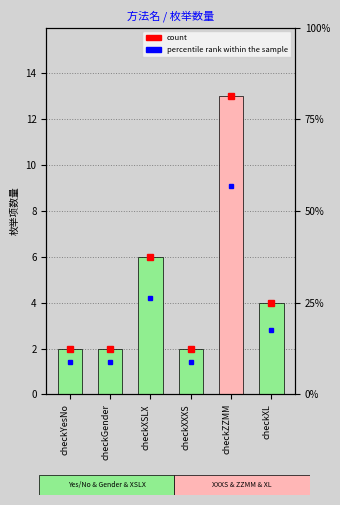

At which label does the data first exceed 4?

checkXSLX